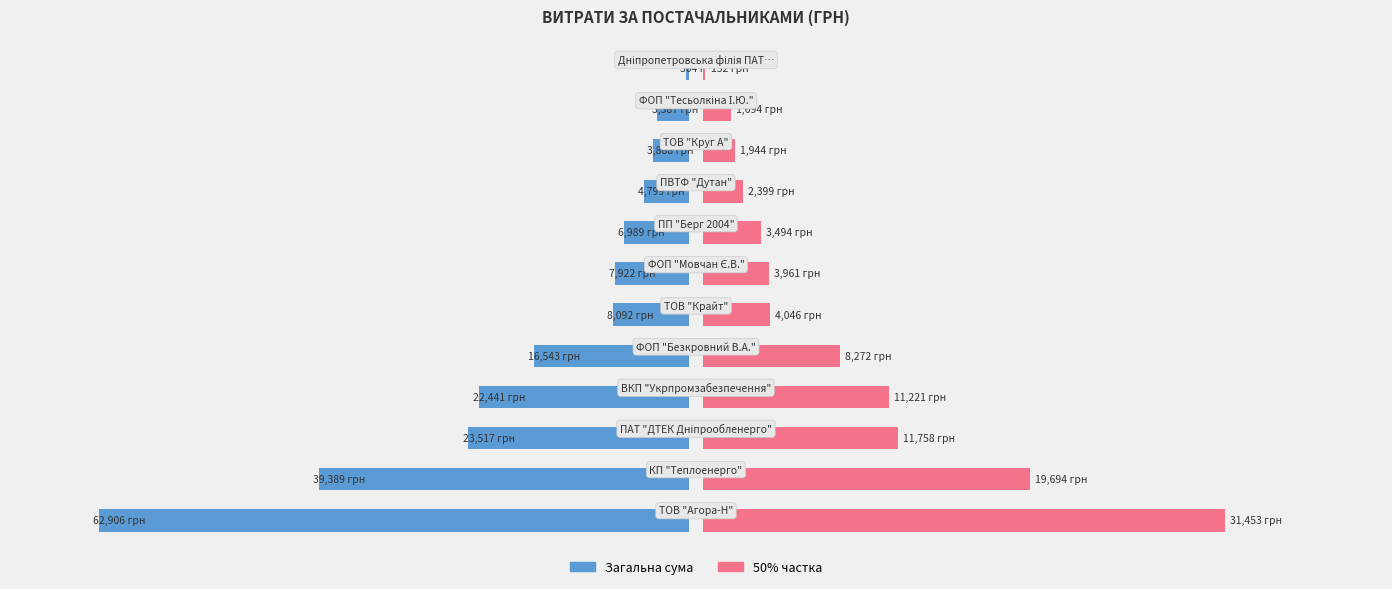

What is the value of the Загальна сума bar at the 2nd from the left?

39389.0